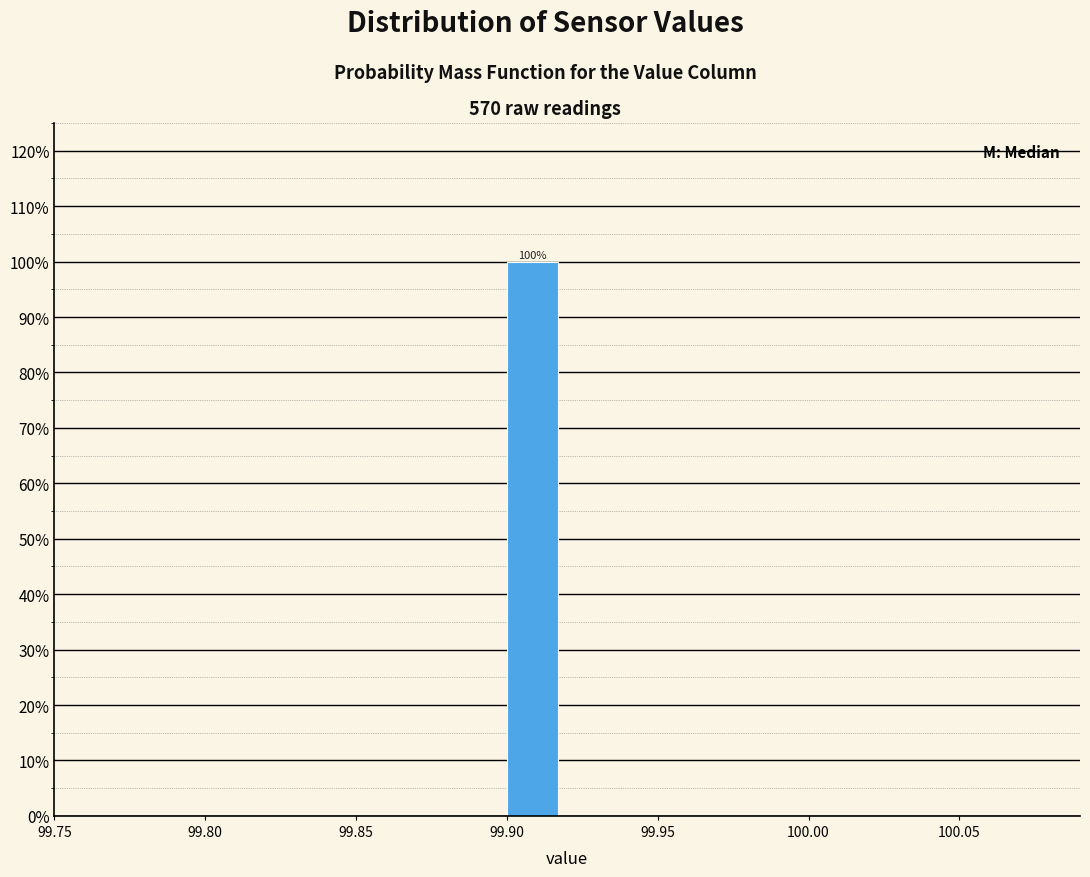

Over which range of the x-axis is the bar tallest?

99.90 to 99.92